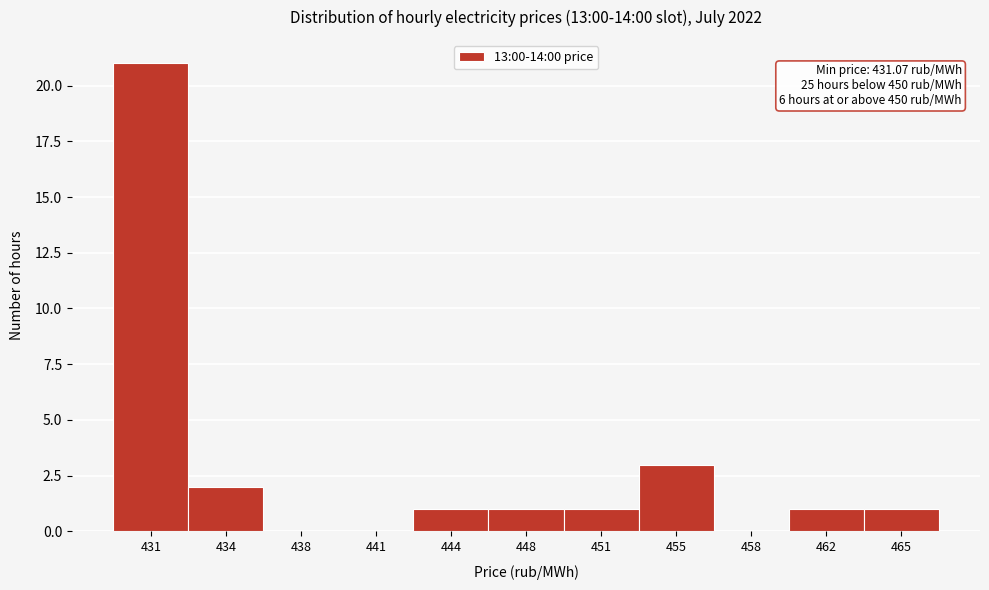

Reading left to right, extract all data points from this chart.

431=21	434=2	438=0	441=0	444=1	448=1	451=1	455=3	458=0	462=1	465=1